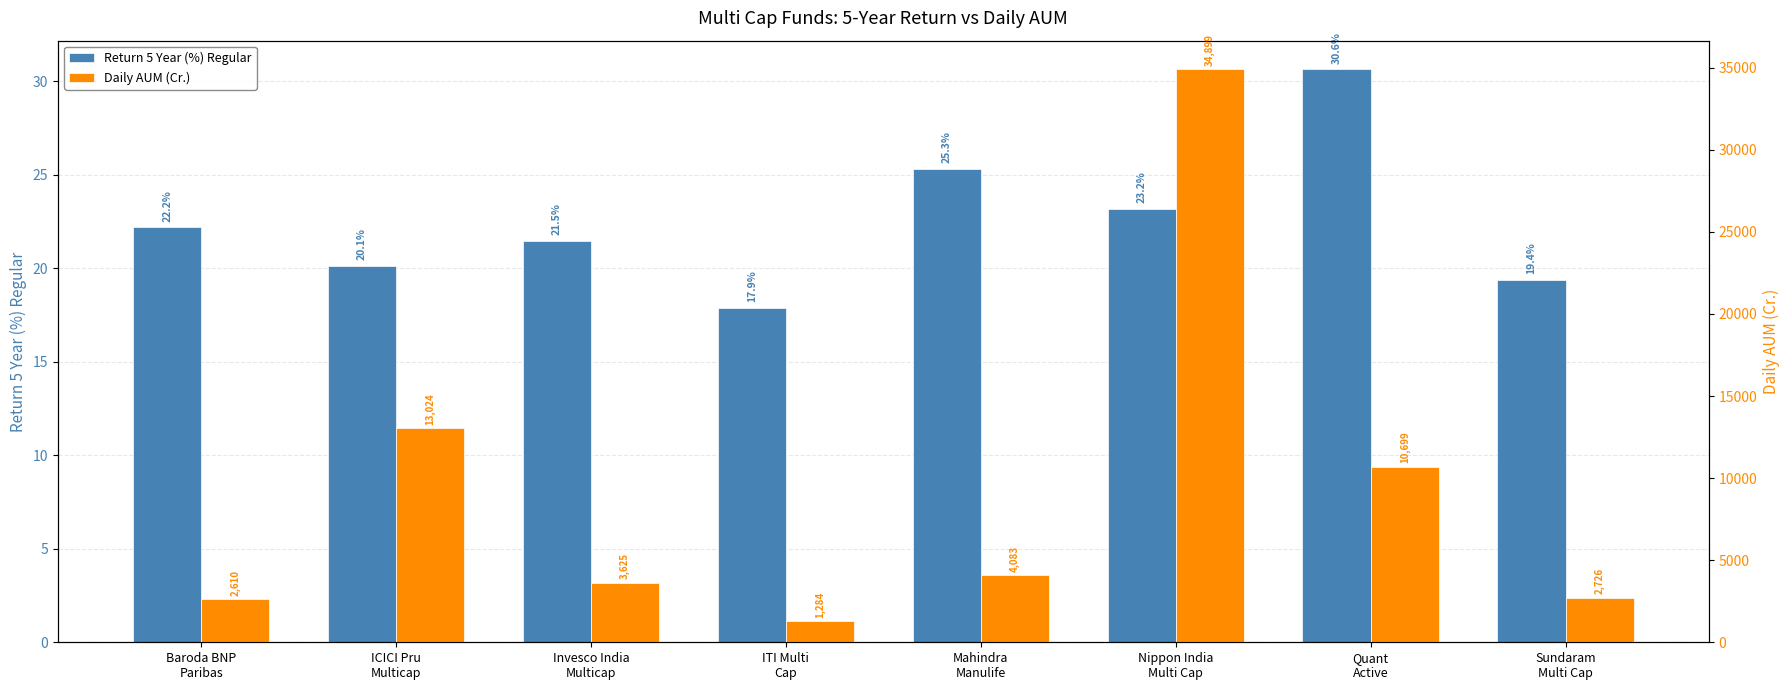

What value does the Return 5 Year (%) Regular series have at Nippon India
Multi Cap?

23.2